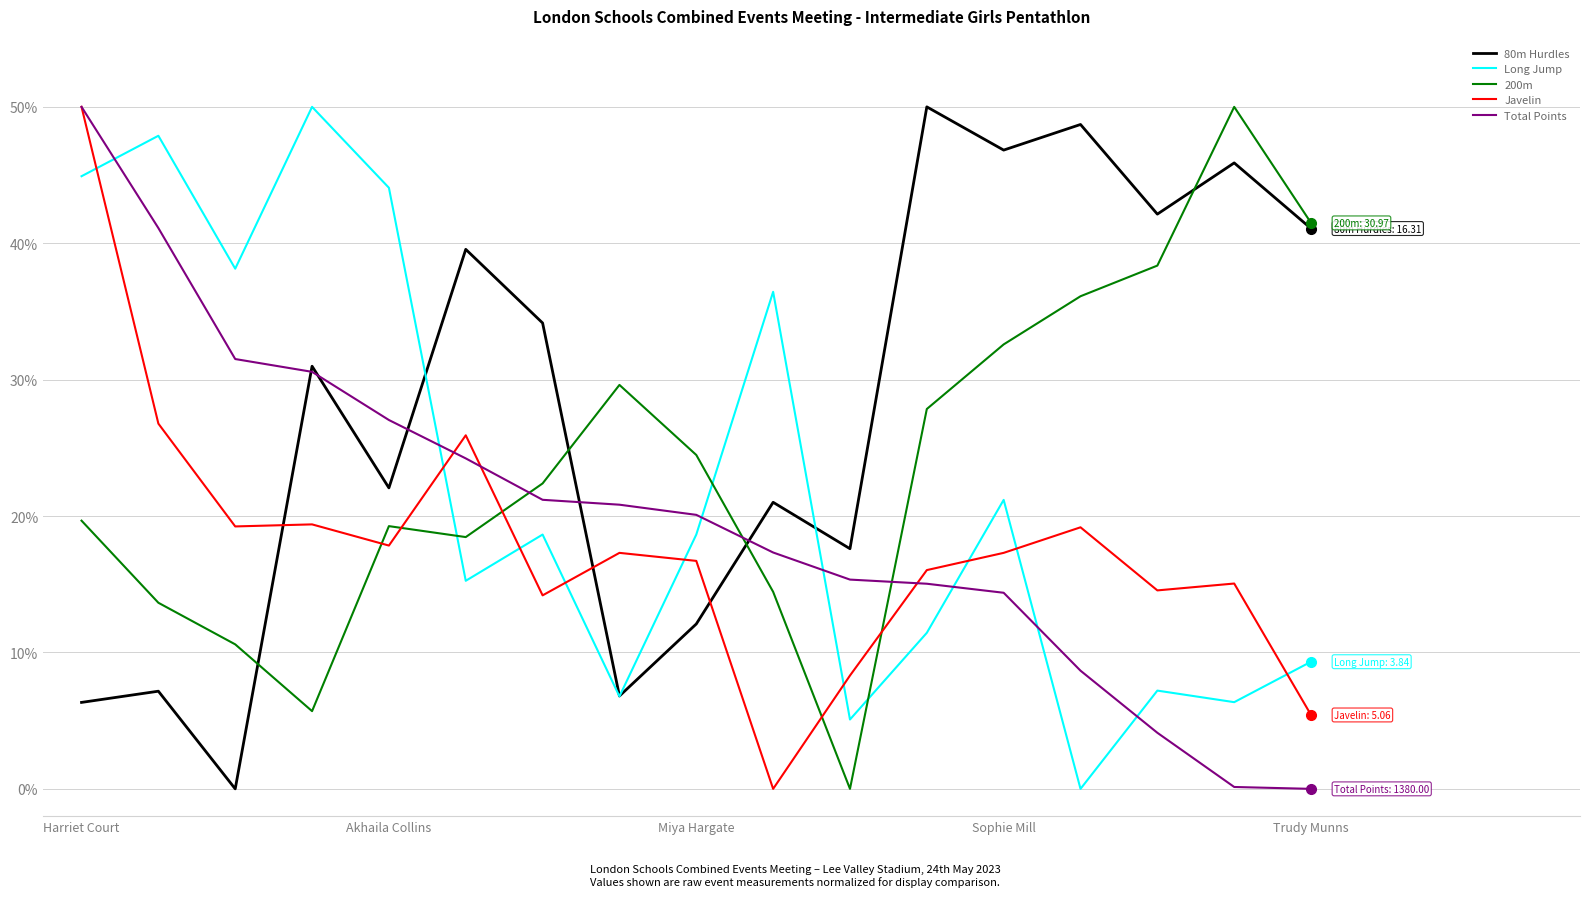

Which series has the largest total across all categories?

80m Hurdles